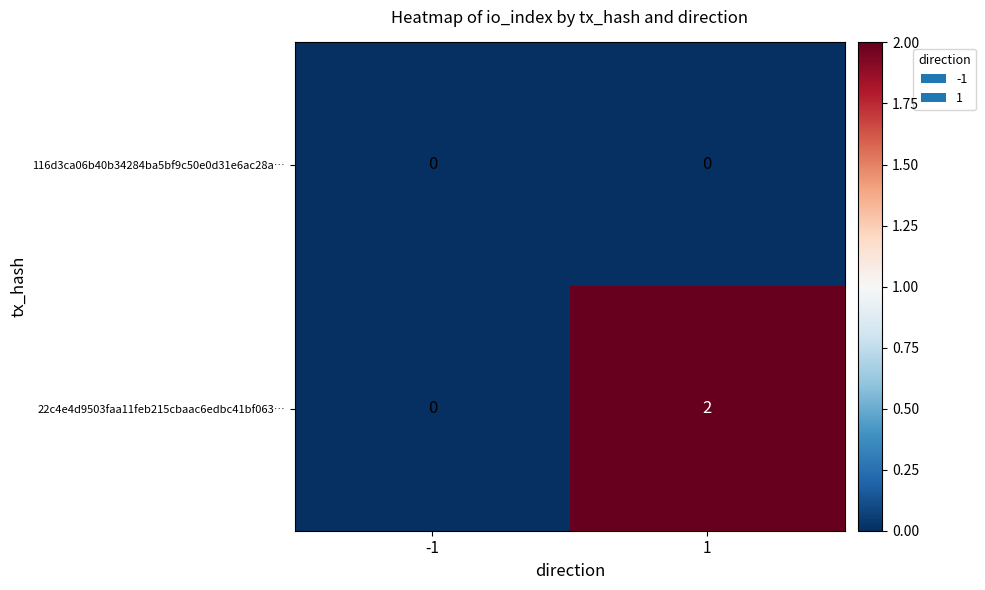

The value of 22c4e4d9503faa11feb215cbaac6edbc41bf063… at 1 is 1. True or false?

False